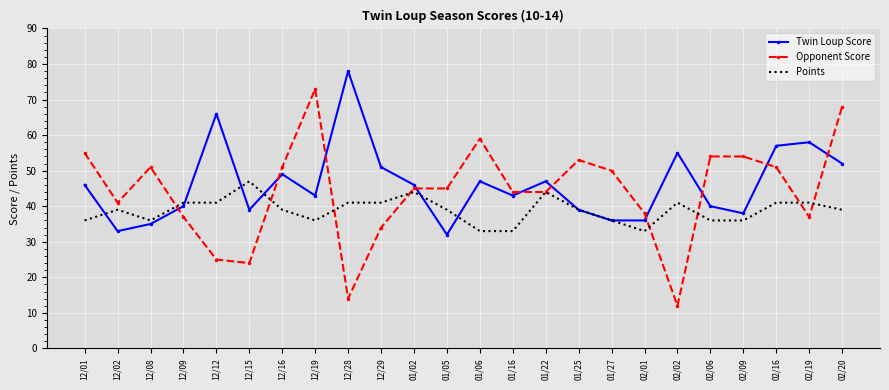

The value of Points at 02/16 is 41. True or false?

True